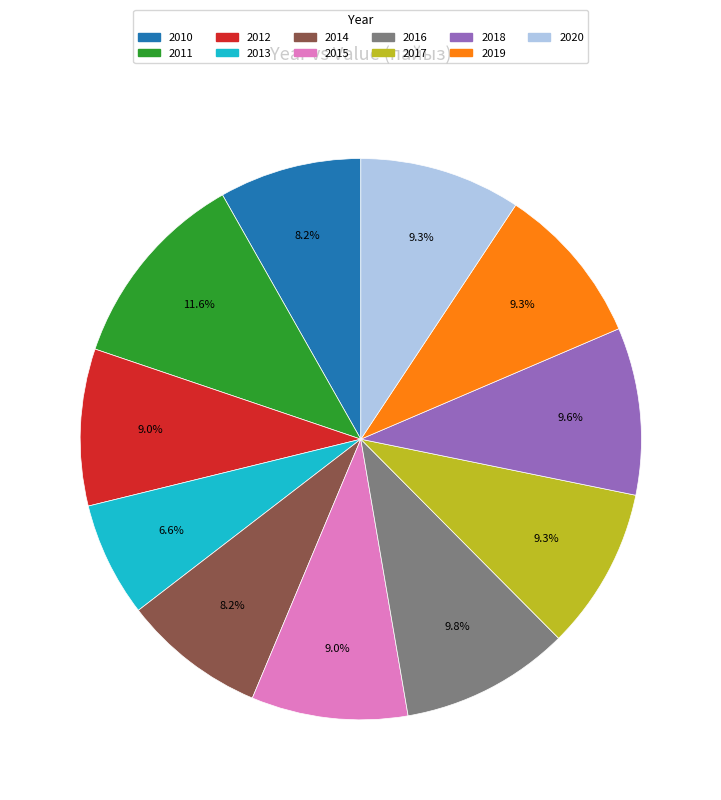

Is 2013 the majority of the pie?

No